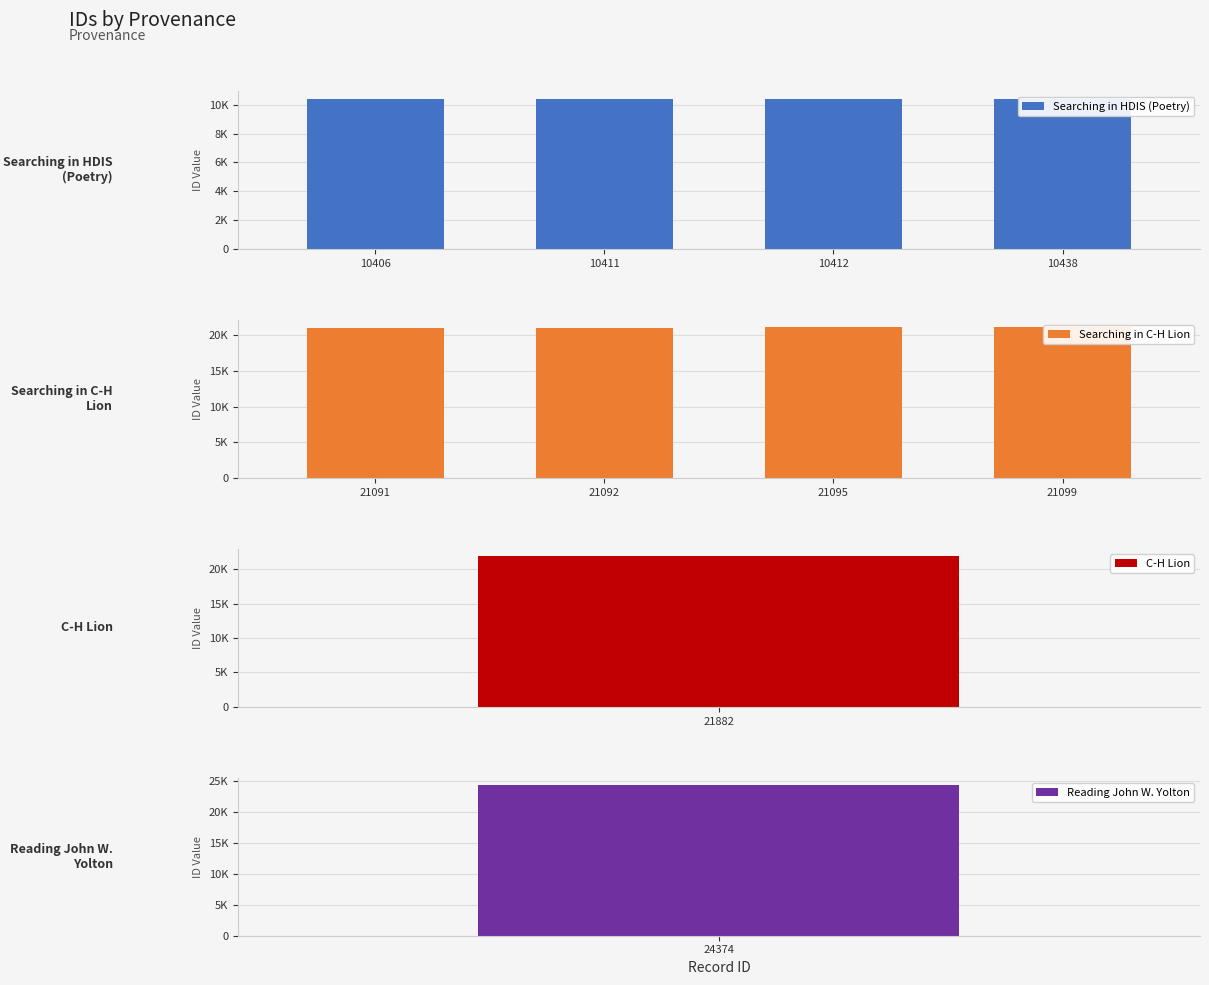

Which series has the widest spread of values?

Searching in HDIS (Poetry)